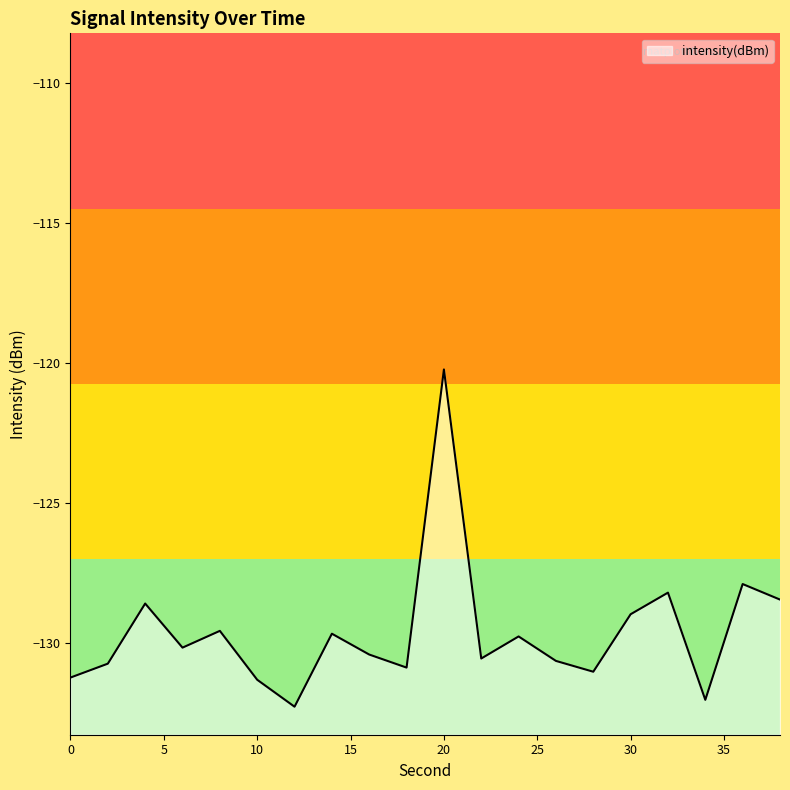

How many data points are less than -130?

11